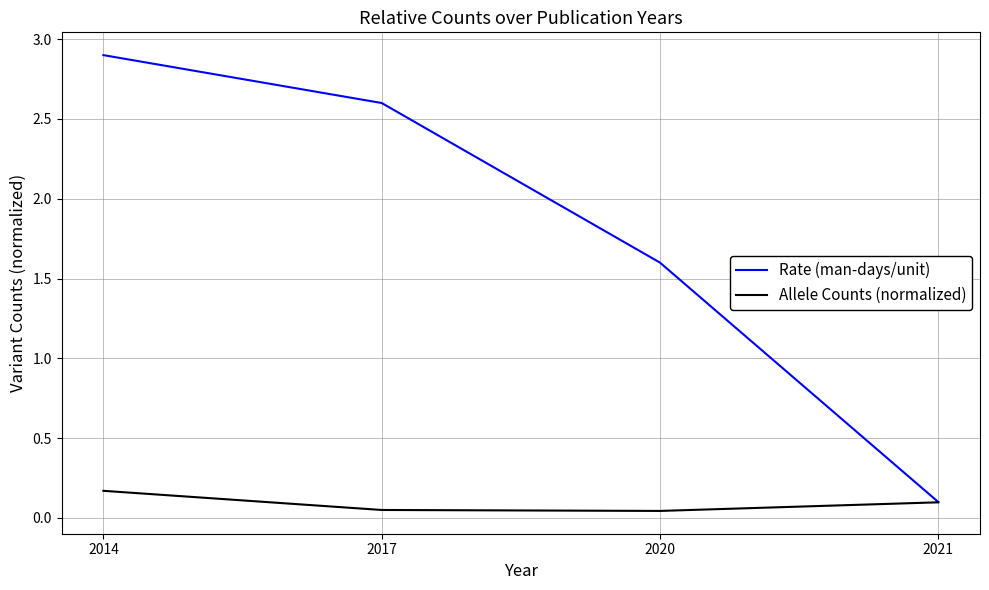

Rank the series at 2020 from highest to lowest value.

Rate (man-days/unit), Allele Counts (normalized)